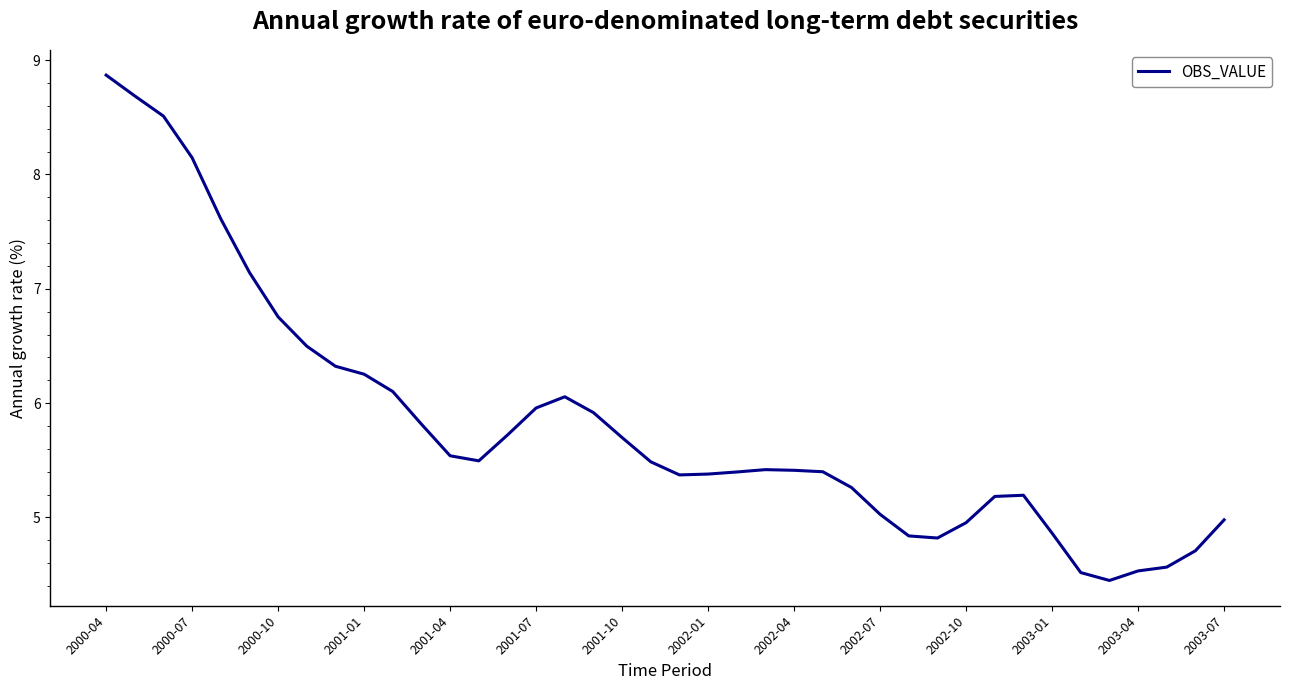

What is the difference between the maximum and minimum values?

4.4